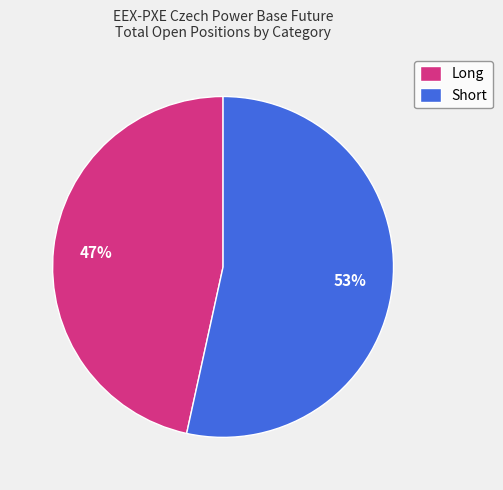

What is the majority slice?

Short